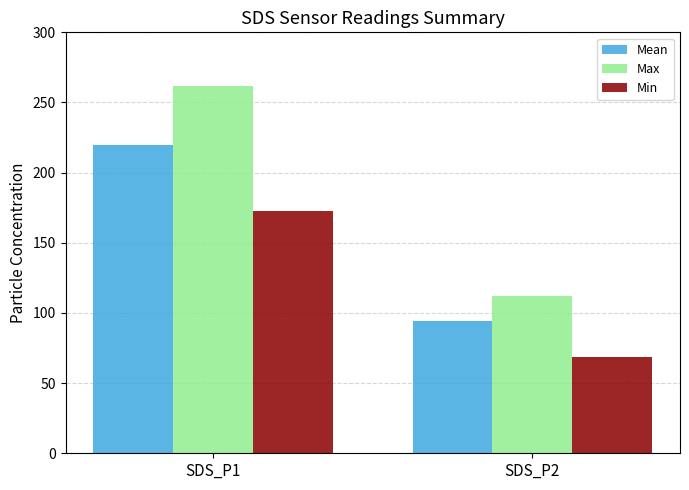

Reading left to right, what are all the values shown in this chart?

Mean: SDS_P1=219.4	SDS_P2=94.0
Max: SDS_P1=261.8	SDS_P2=111.8
Min: SDS_P1=172.4	SDS_P2=68.5